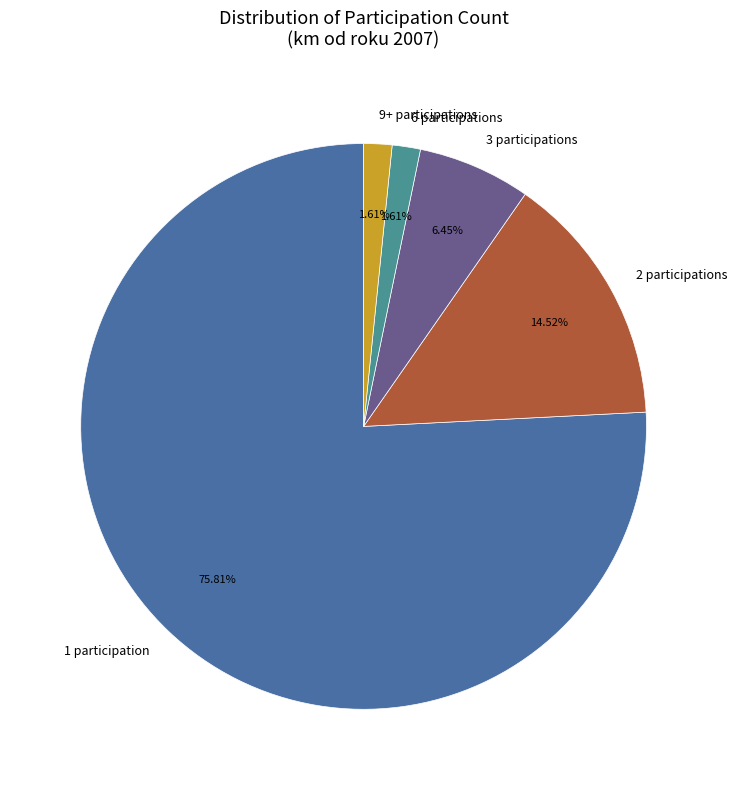

Count the number of slices in the pie.

5